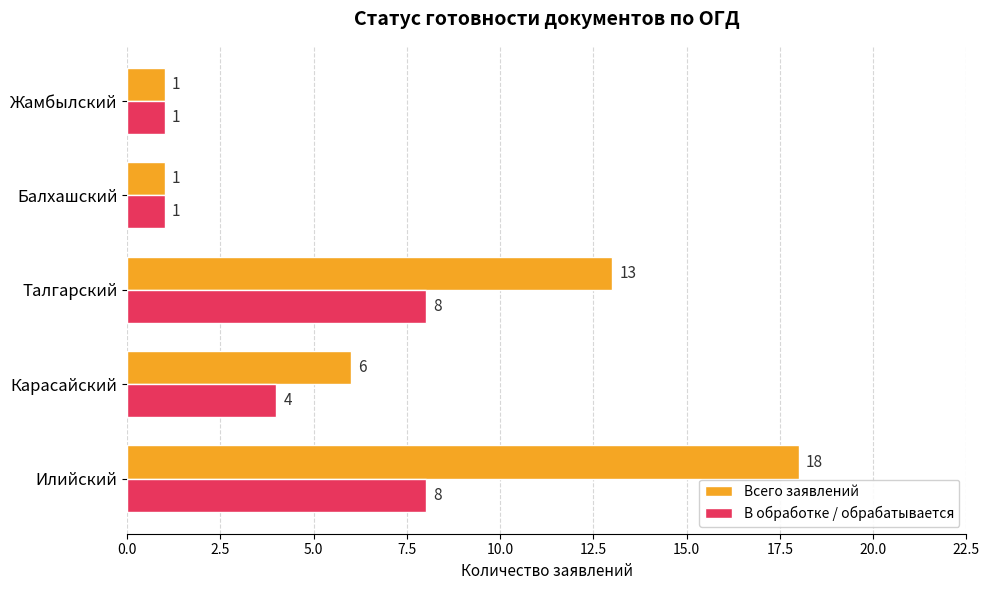

List the series in order of their peak value, lowest first.

В обработке / обрабатывается, Всего заявлений